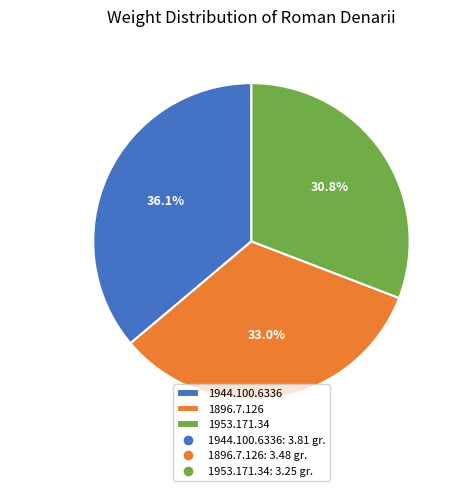

Approximately how many times larger is the value at 1953.171.34 compared to 1944.100.6336?

0.9